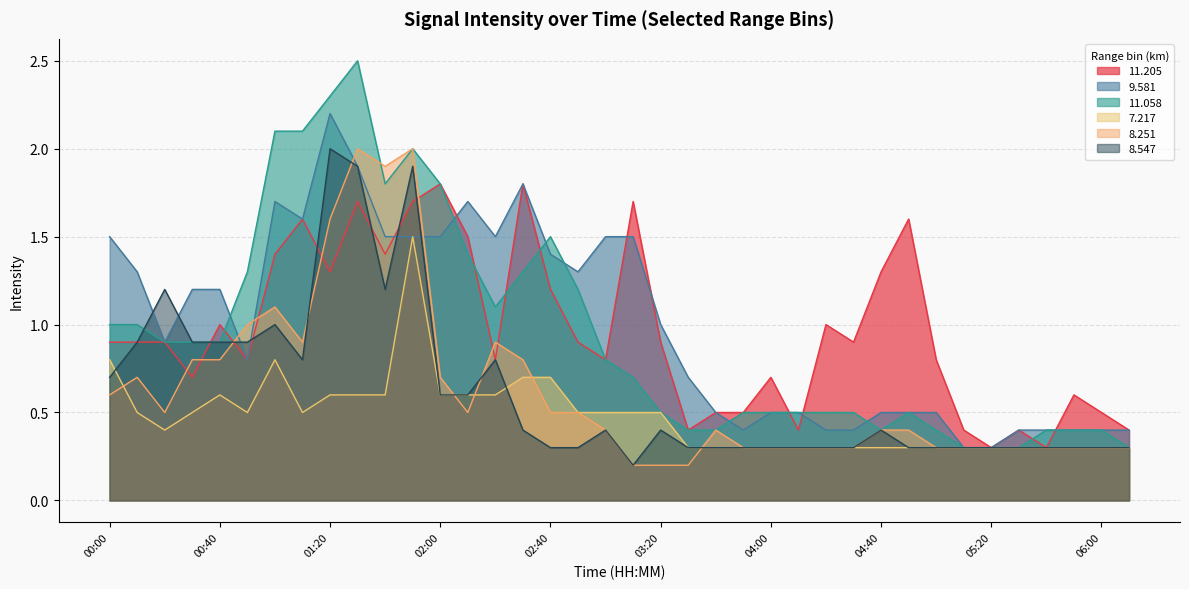

What are all the series names shown in the legend?

11.205, 9.581, 11.058, 7.217, 8.251, 8.547